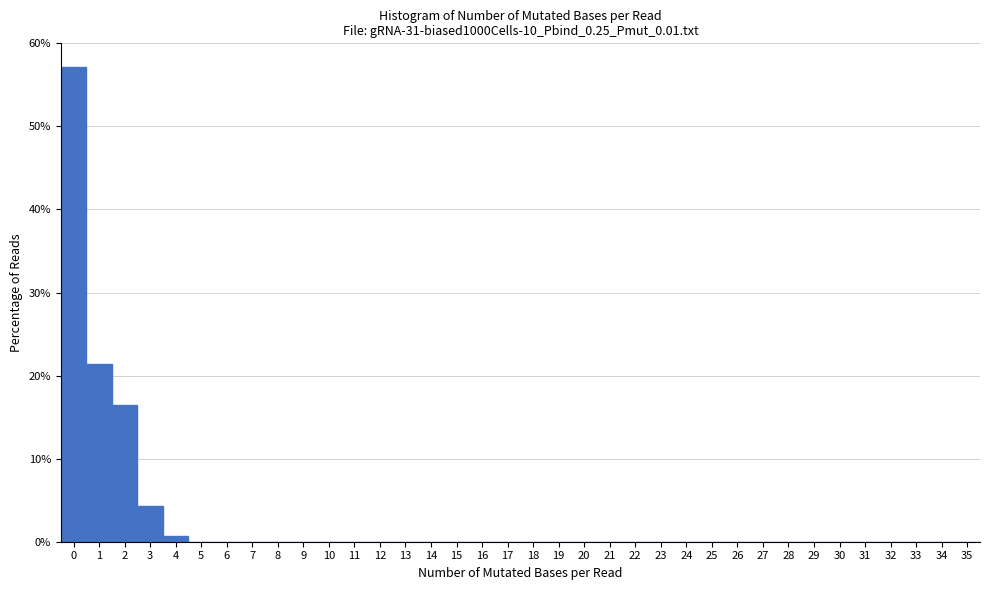

Reading left to right, list every bar in this chart as the range it spans on the x-axis followed by its height. The values are not printed on the chart, so give them approximately, as read against the axis.

-0.5 to 0.5: 57
0.5 to 1.5: 21
1.5 to 2.5: 16
2.5 to 3.5: 4
3.5 to 4.5: under 1
4.5 to 5.5: 0
5.5 to 6.5: 0
6.5 to 7.5: 0
7.5 to 8.5: 0
8.5 to 9.5: 0
9.5 to 10.5: 0
10.5 to 11.5: 0
11.5 to 12.5: 0
12.5 to 13.5: 0
13.5 to 14.5: 0
14.5 to 15.5: 0
15.5 to 16.5: 0
16.5 to 17.5: 0
17.5 to 18.5: 0
18.5 to 19.5: 0
19.5 to 20.5: 0
20.5 to 21.5: 0
21.5 to 22.5: 0
22.5 to 23.5: 0
23.5 to 24.5: 0
24.5 to 25.5: 0
25.5 to 26.5: 0
26.5 to 27.5: 0
27.5 to 28.5: 0
28.5 to 29.5: 0
29.5 to 30.5: 0
30.5 to 31.5: 0
31.5 to 32.5: 0
32.5 to 33.5: 0
33.5 to 34.5: 0
34.5 to 35.5: 0